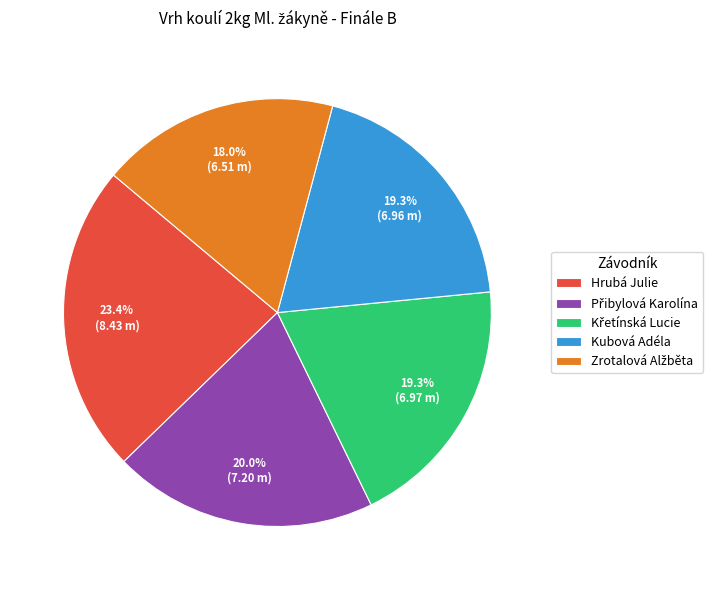

Is there a majority slice in this chart?

No